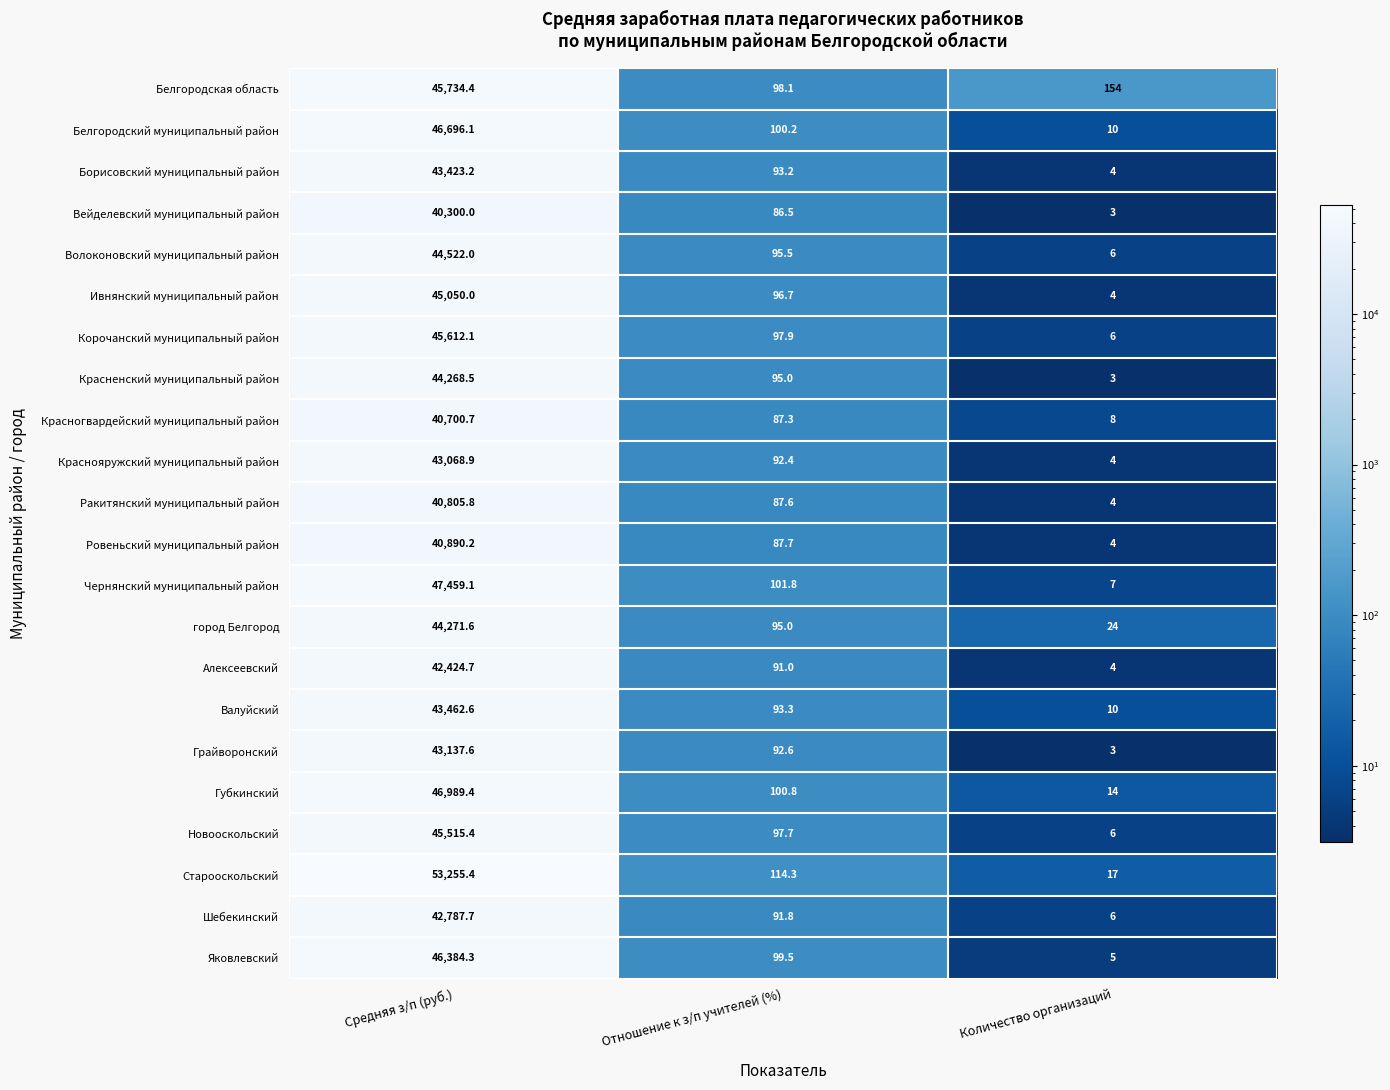

Where does the Ракитянский муниципальный район series first go above 87?

Средняя з/п (руб.)